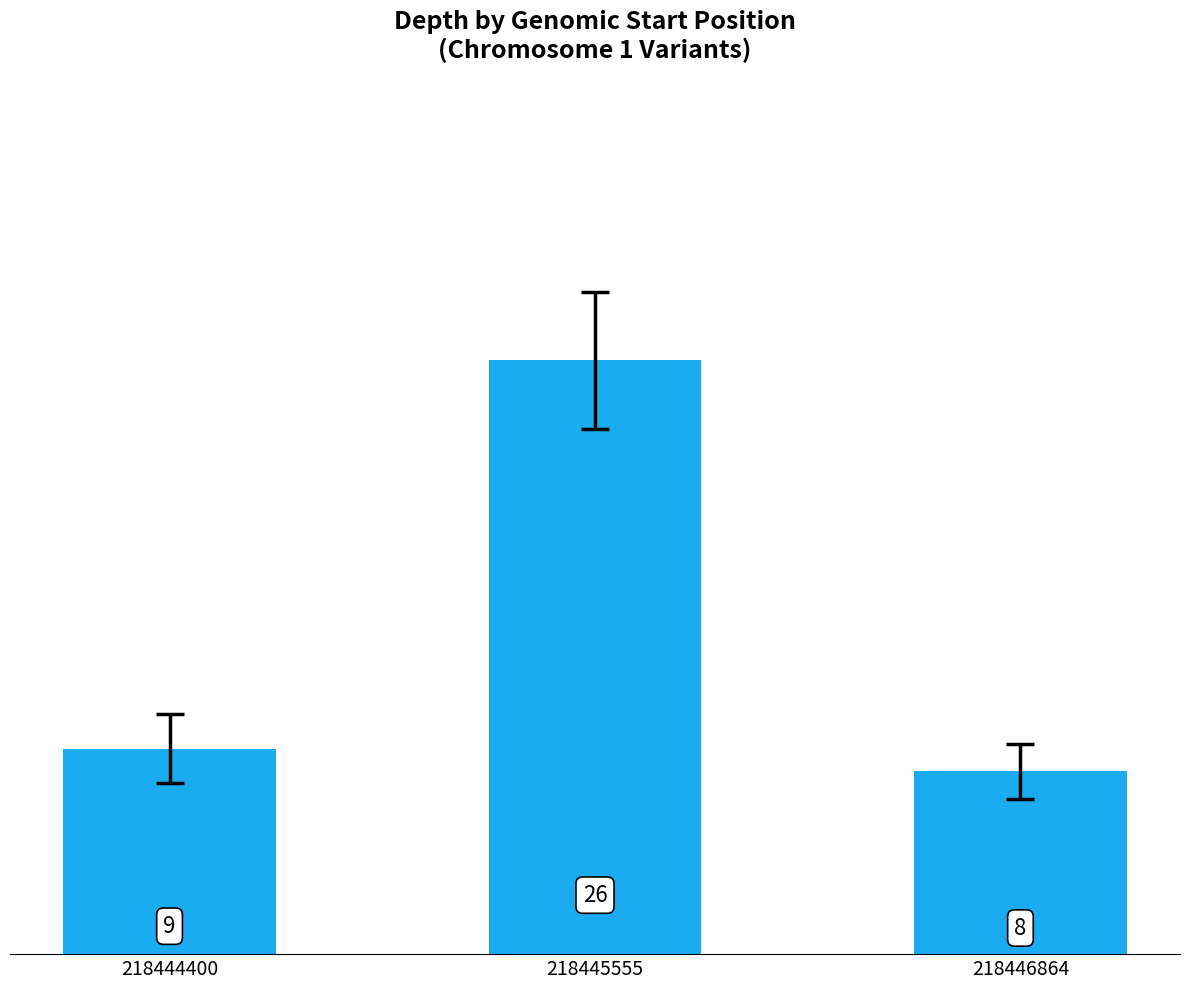

At which category does the chart reach its peak across all series?

218445555